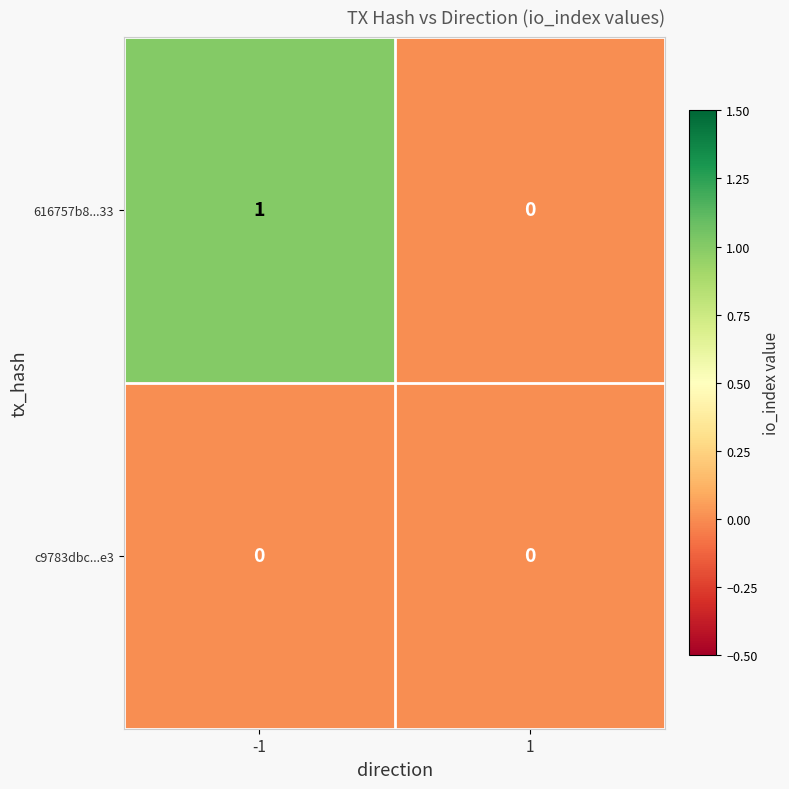

Between -1 and 1, which series saw the biggest shift?

616757b8...33